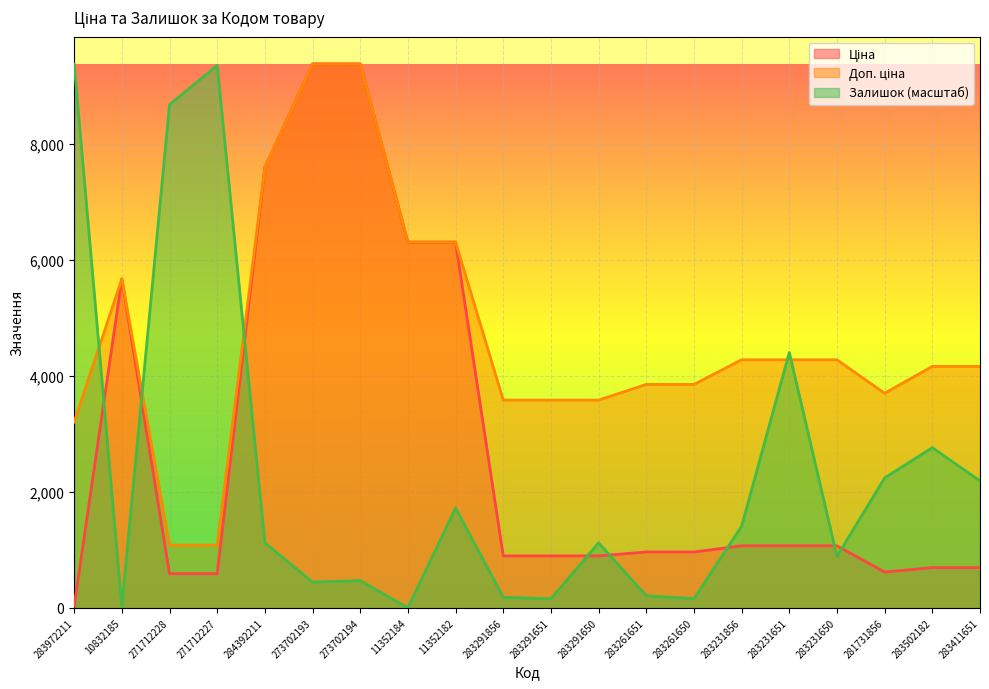

How many lines are shown in the chart?

3